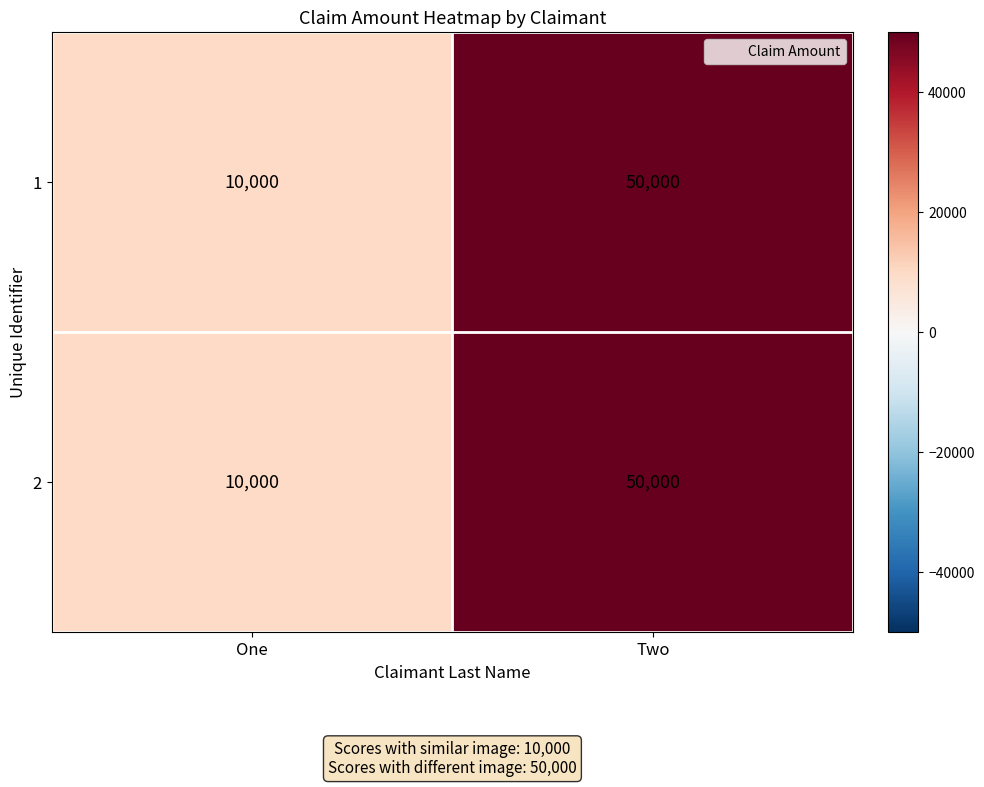

Rank the categories by 1 value from highest to lowest.

Two, One